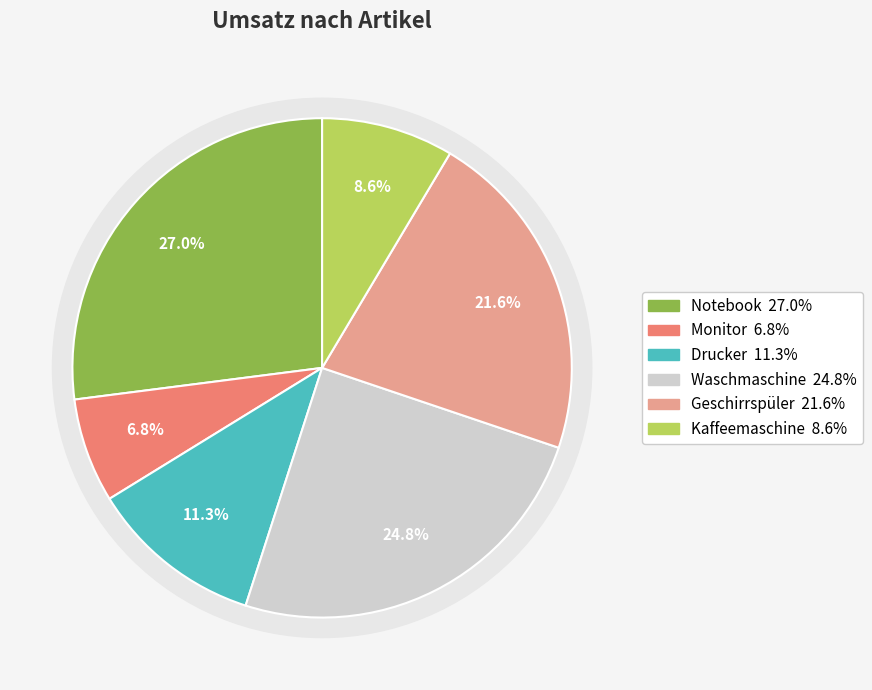

To the nearest percent, what is the difference between the largest and smallest slice percentages?

20%